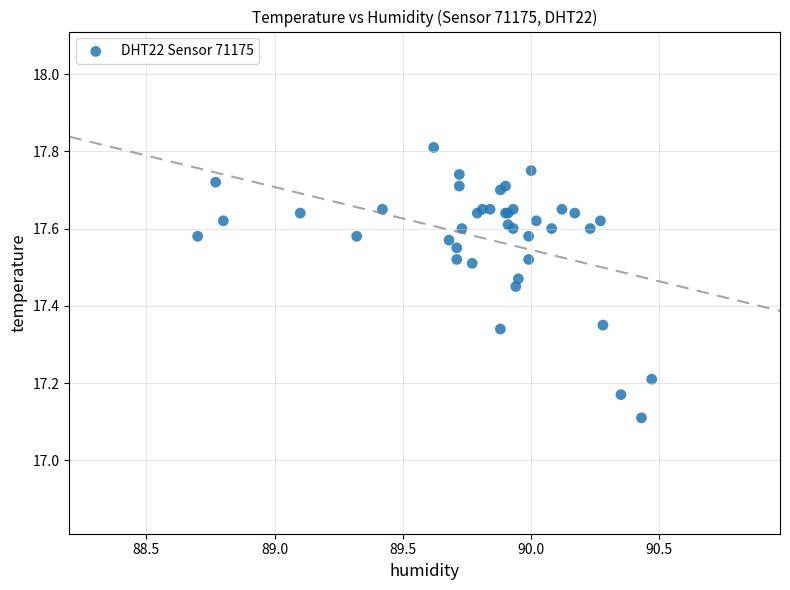

What Y value in the scatter plot is closest to 17?

17.1